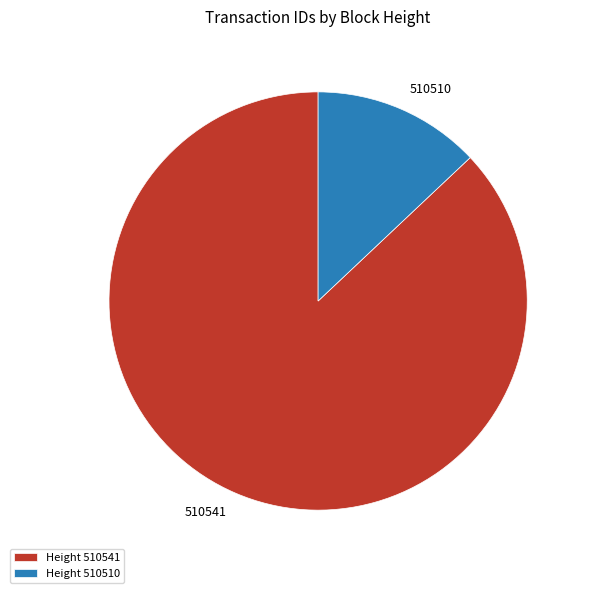

Does 510510 represent more than half of the total?

No